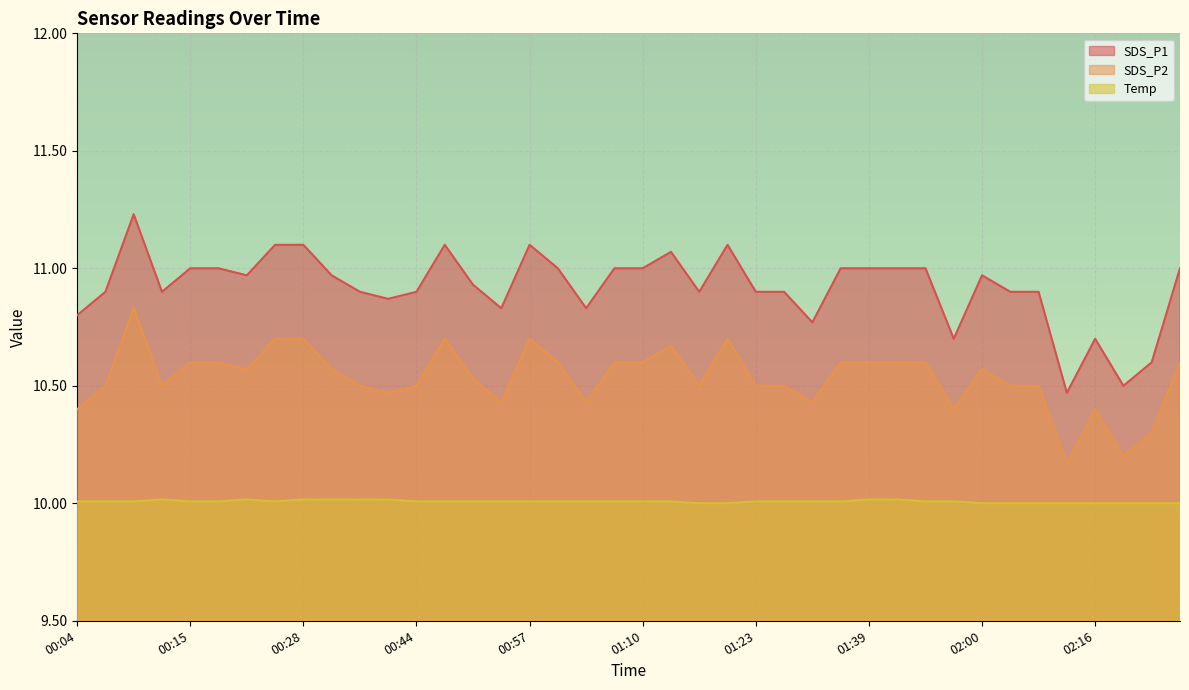

Which category has the lowest value in the Temp series?

01:18